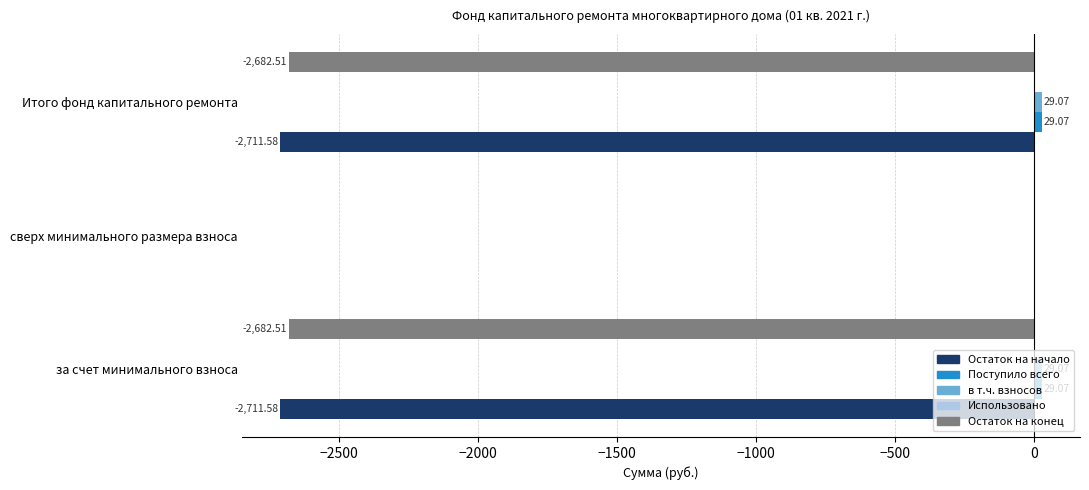

At which category is the sum across all series the highest?

сверх минимального размера взноса